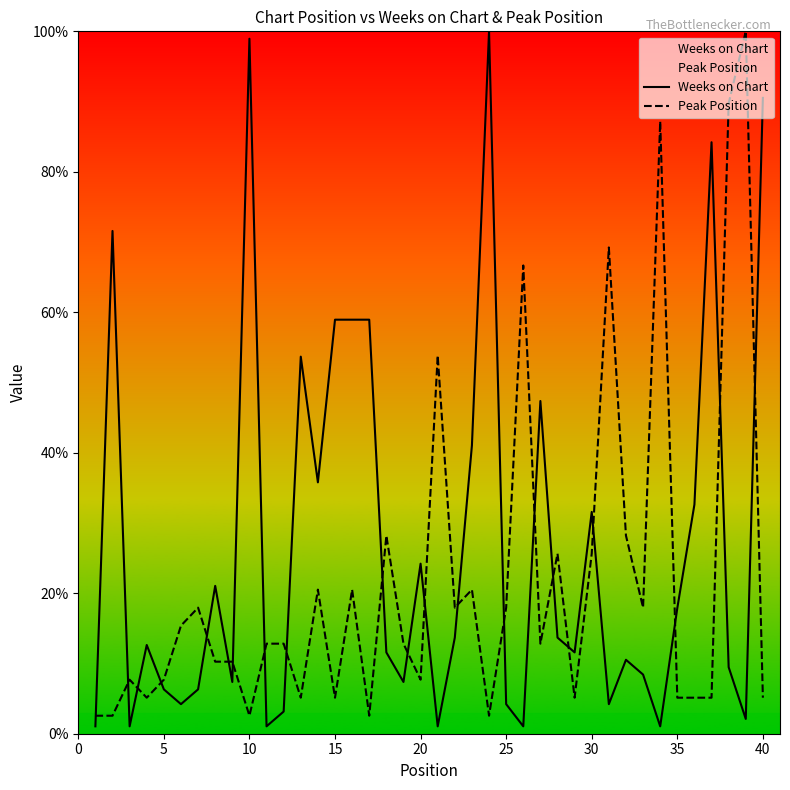

Rank the series by their maximum value, from highest to lowest.

Weeks on Chart, Peak Position